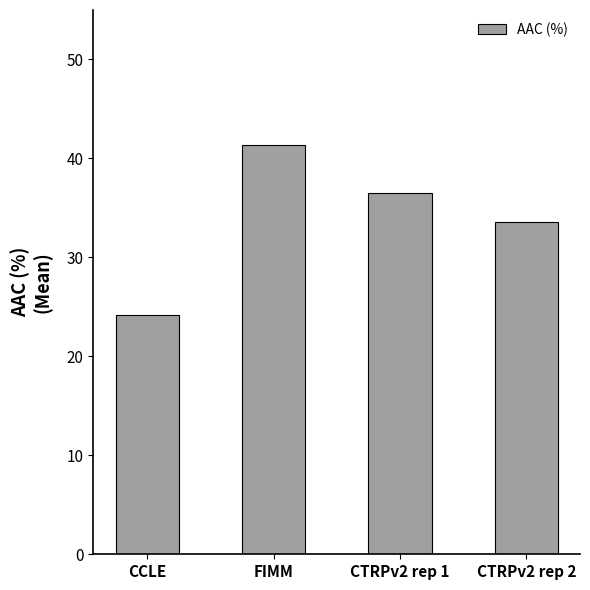

What is the sum of all values?

135.5